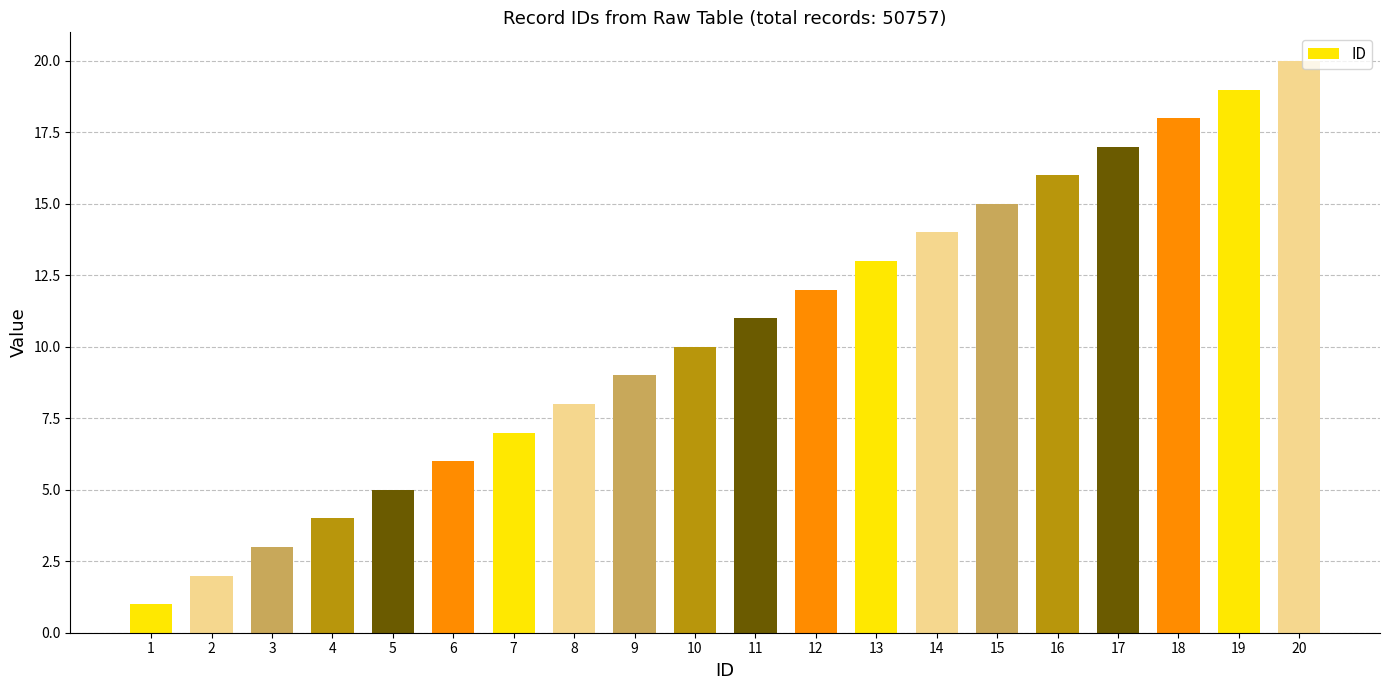

Reading right to left, list all the values displayed in this chart.

20	19	18	17	16	15	14	13	12	11	10	9	8	7	6	5	4	3	2	1